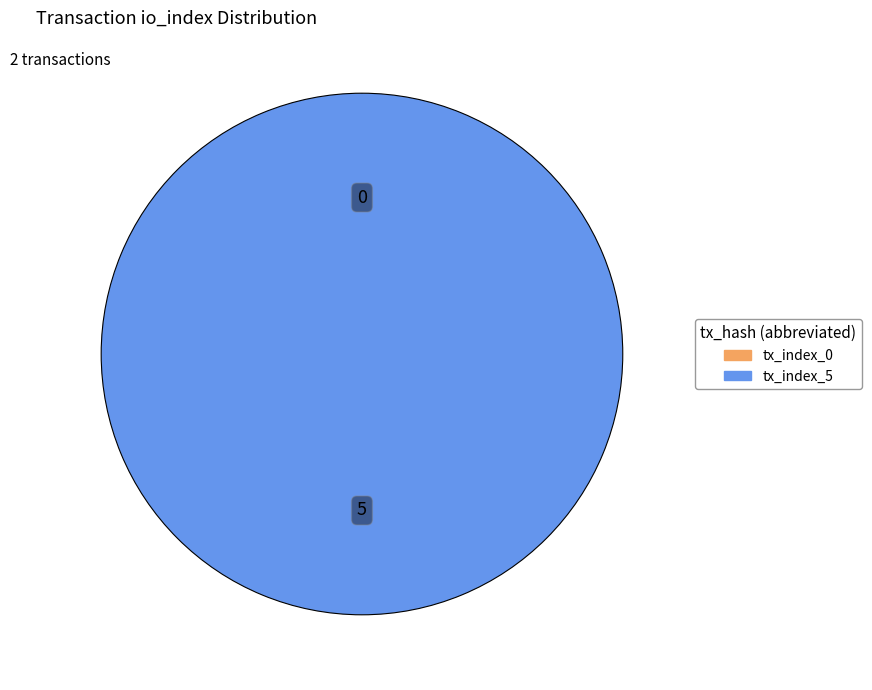

Which has a higher value, tx_index_5 or tx_index_0?

tx_index_5